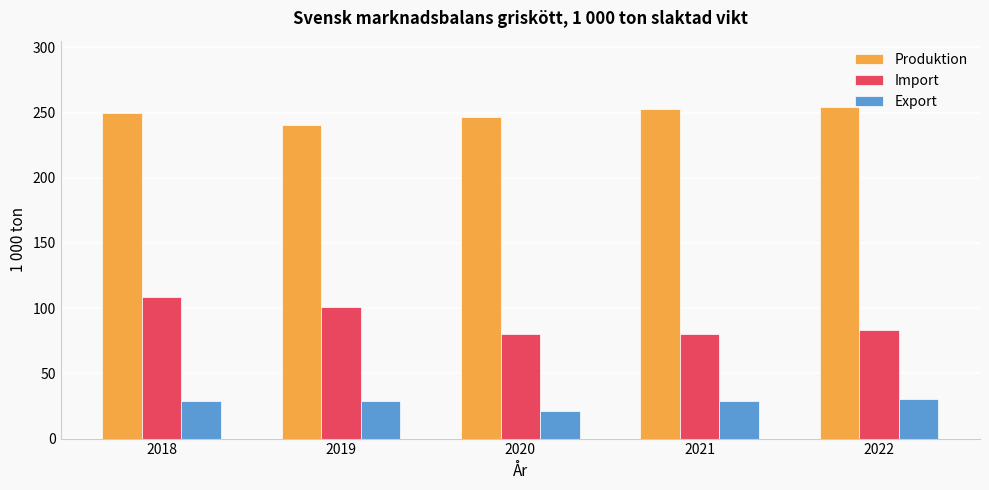

At how many categories does at least one series exceed 51?

5